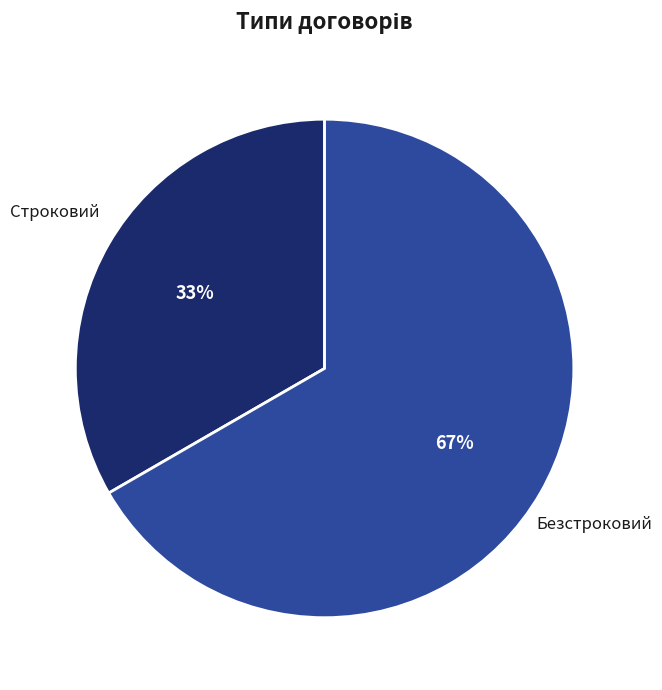

Rank the categories by value from highest to lowest.

Безстроковий, Строковий